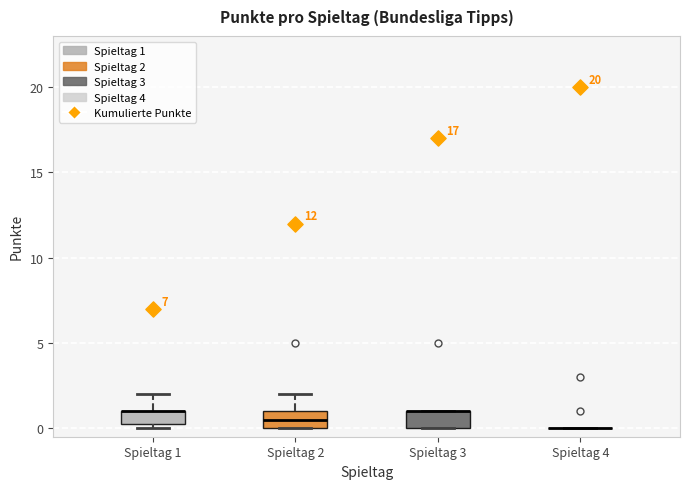

Reading left to right, transcribe this box plot: for each box, give where its median line is, the range the box spans, and where its two whiskers end, as read against the y-axis. The values are not printed on the chart, so give them approximately, as read against the axis.

Spieltag 1: median 1.0 (drawn on the box's upper edge), box 0.5 to 1.0, whiskers 0.0 to 2.0
Spieltag 2: median 0.5, box 0.0 to 1.0, whiskers 0.0 to 2.0
Spieltag 3: median 1.0 (drawn on the box's upper edge), box 0.0 to 1.0, whiskers 0.0 to 1.0
Spieltag 4: box collapsed to a line at 0.0, whiskers 0.0 to 0.0